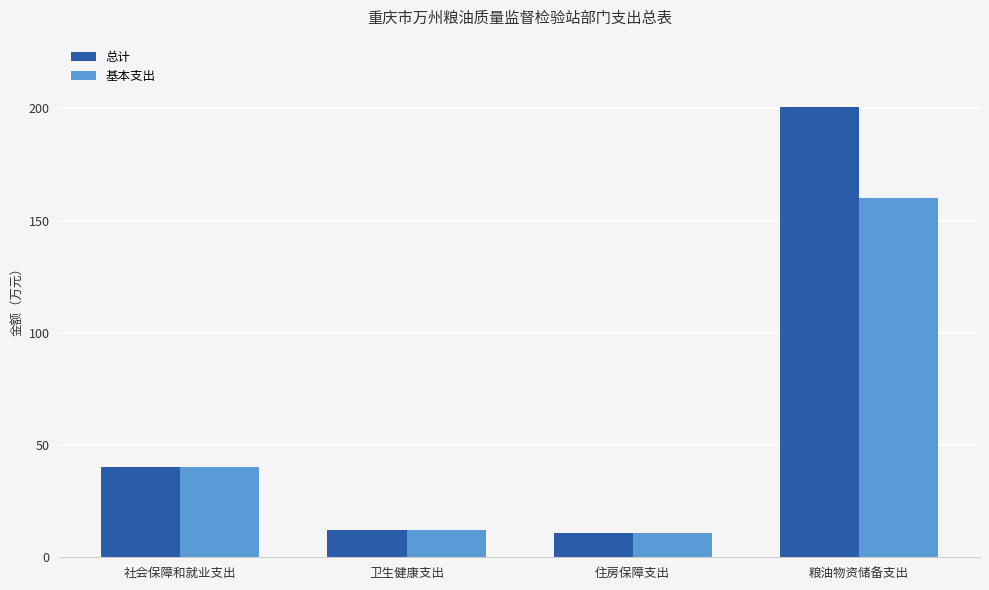

Reading left to right, extract all data points from this chart.

总计: 社会保障和就业支出=40.4	卫生健康支出=12.1	住房保障支出=10.8	粮油物资储备支出=200.6
基本支出: 社会保障和就业支出=40.4	卫生健康支出=12.1	住房保障支出=10.8	粮油物资储备支出=160.1